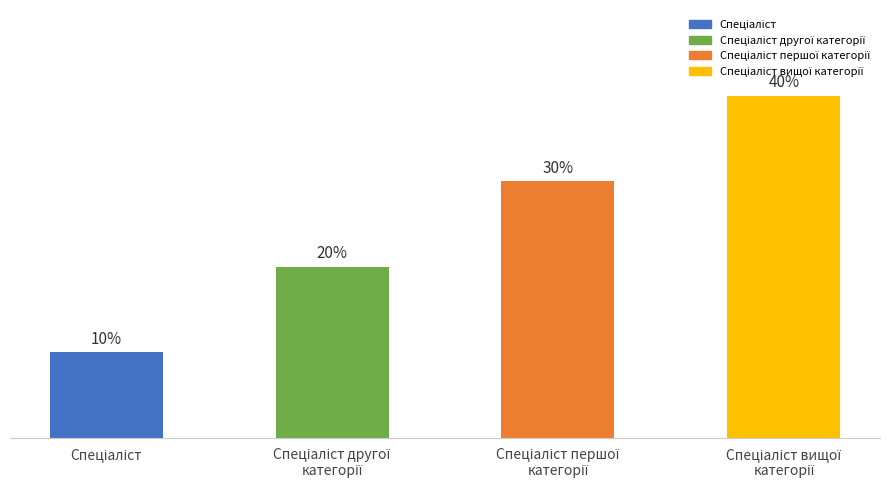

What is the label of the 1st bar from the left?

Спеціаліст